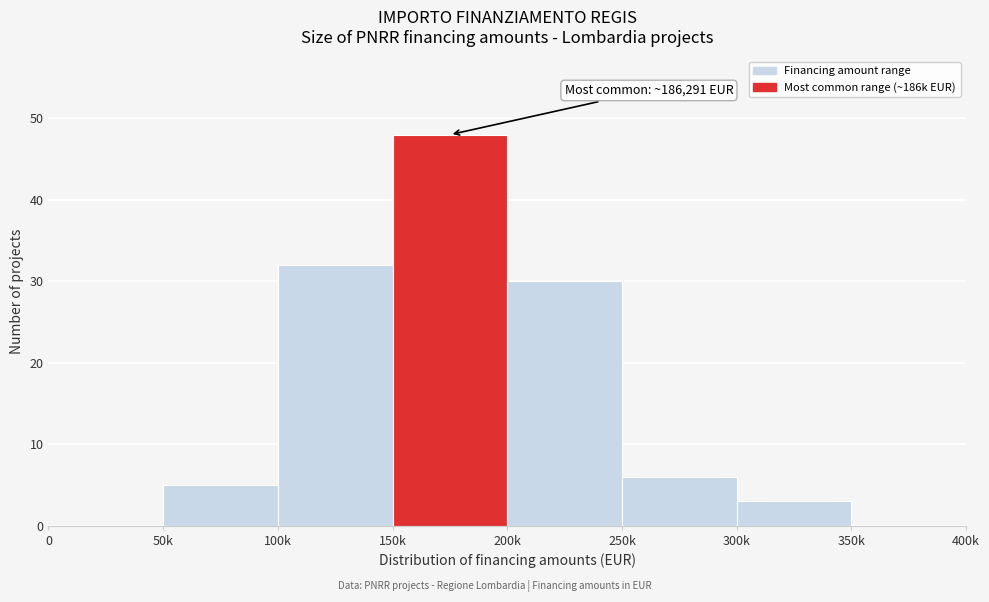

Reading left to right, what are all the values shown in this chart?

0=0	50k=5	100k=32	150k=48	200k=30	250k=6	300k=3	350k=0